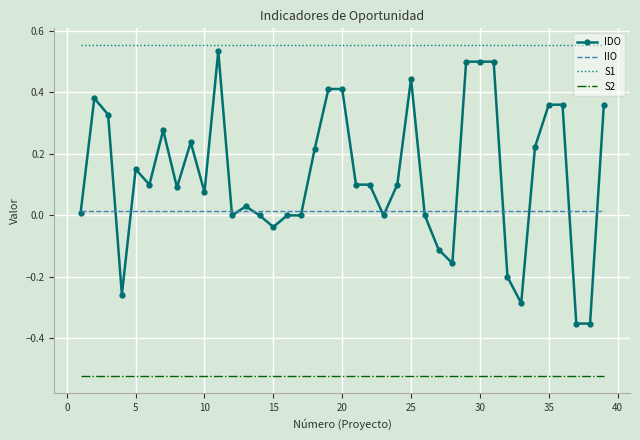

True or false: S2 and IDO cross at least once.

False